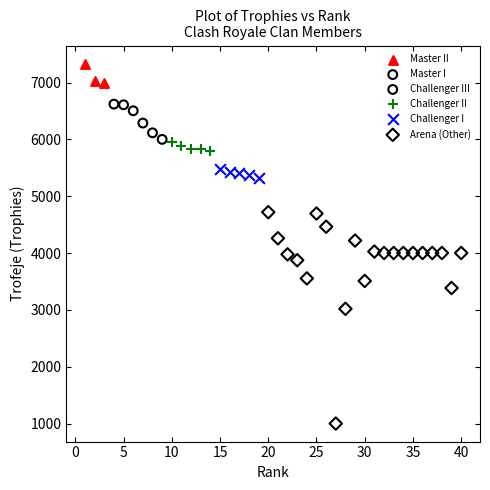

What are all the series names shown in the legend?

Master II, Master I, Challenger III, Challenger II, Challenger I, Arena (Other)